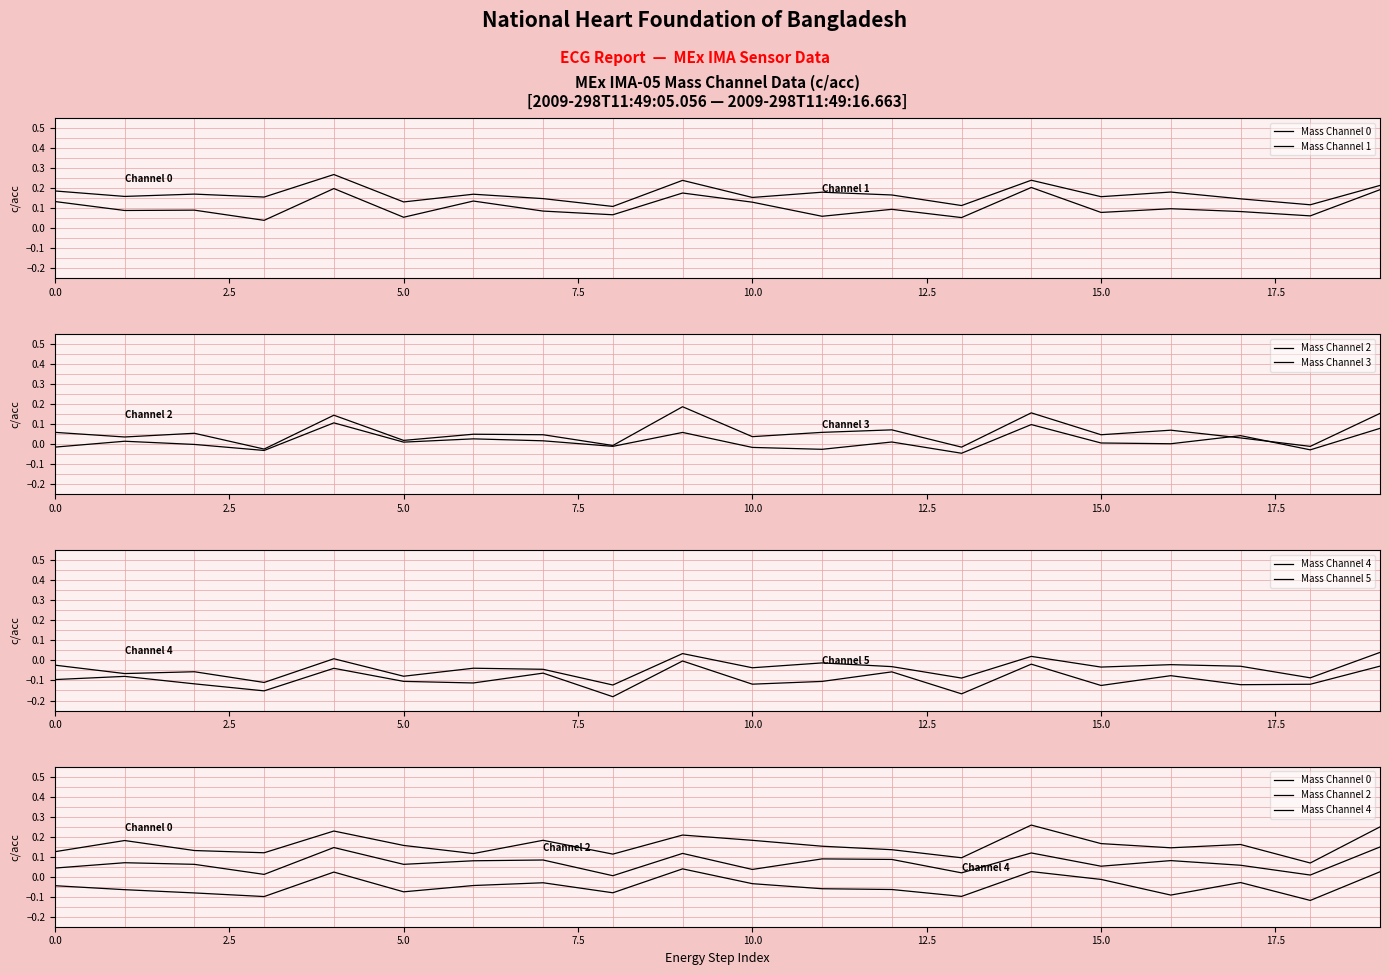

Is it true that Mass Channel 3 equals 0.1 at 9?

True